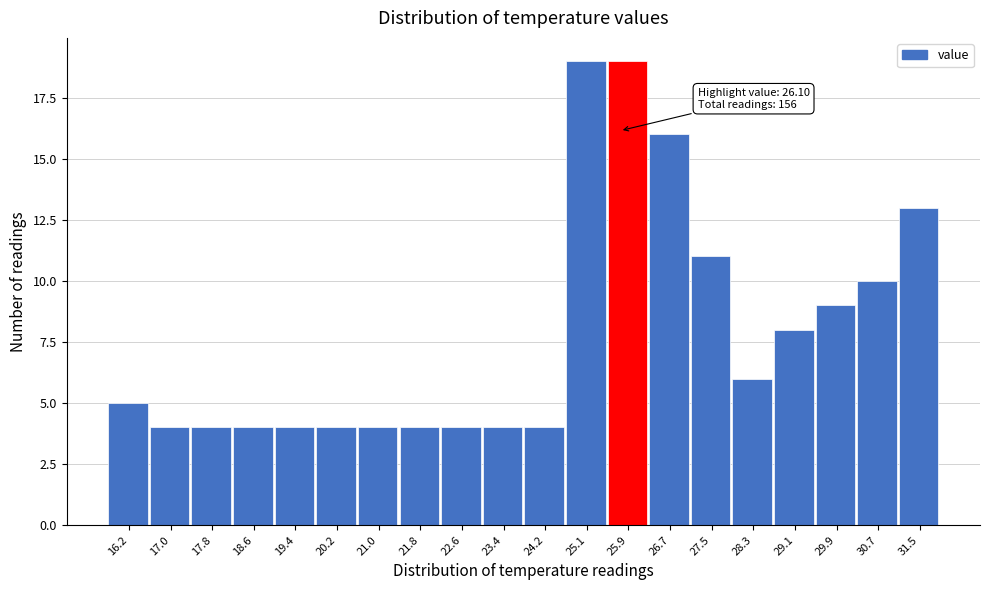

Reading right to left, transcribe all the data shown in this chart.

31.5=13	30.7=10	29.9=9	29.1=8	28.3=6	27.5=11	26.7=16	25.9=19	25.1=19	24.2=4	23.4=4	22.6=4	21.8=4	21.0=4	20.2=4	19.4=4	18.6=4	17.8=4	17.0=4	16.2=5